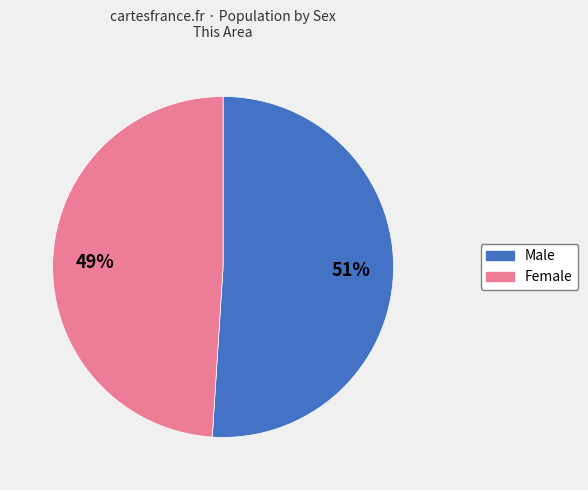

Is the sum of Female and Male greater than half?

Yes